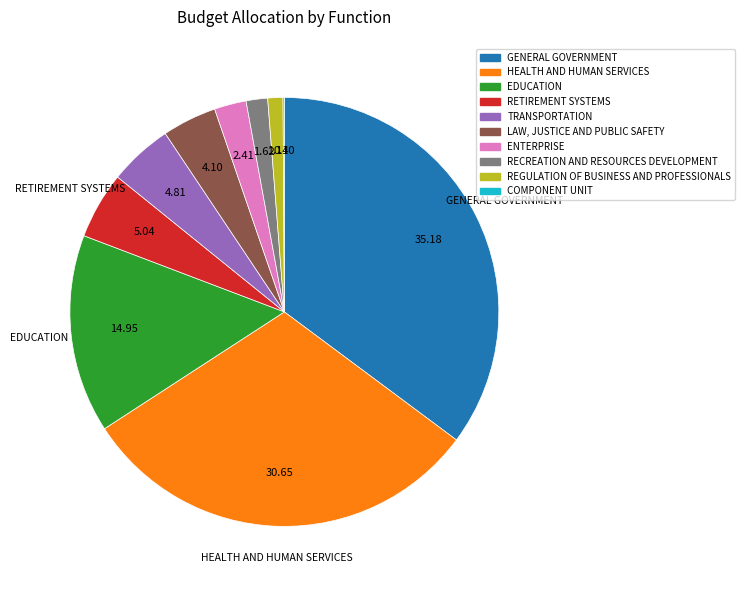

What is the largest slice in the pie chart?

GENERAL GOVERNMENT